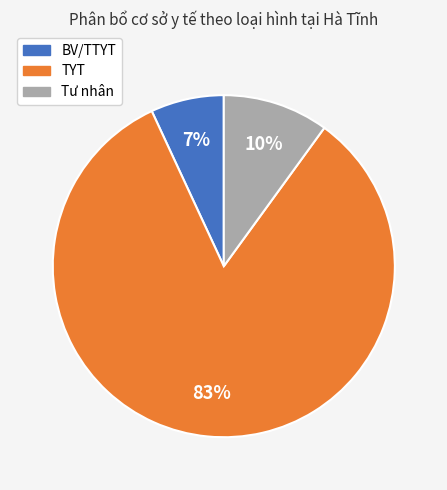

Which category accounts for the majority?

TYT